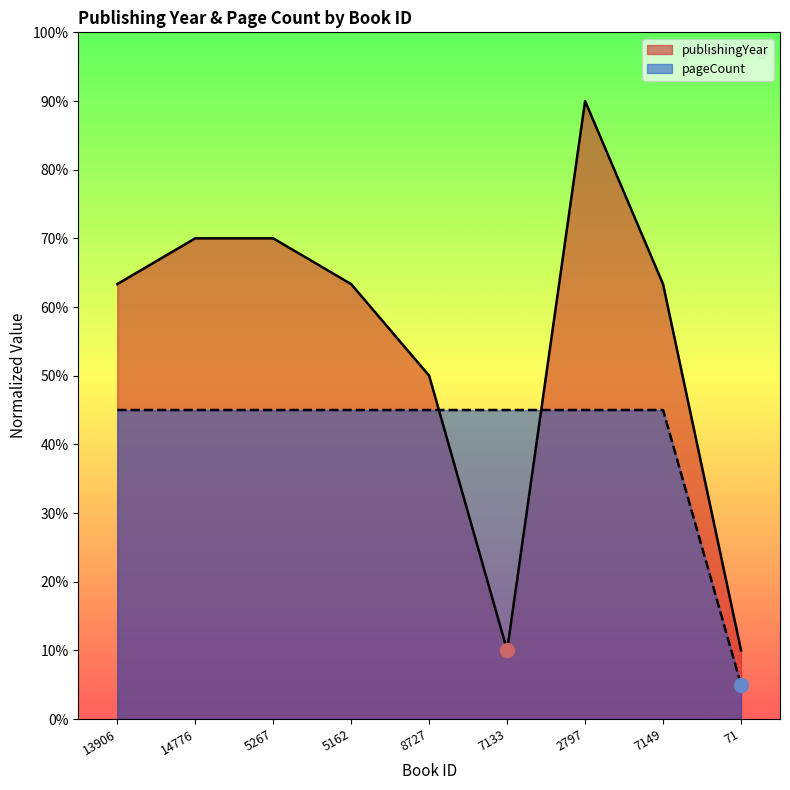

Which series has the largest total across all categories?

publishingYear